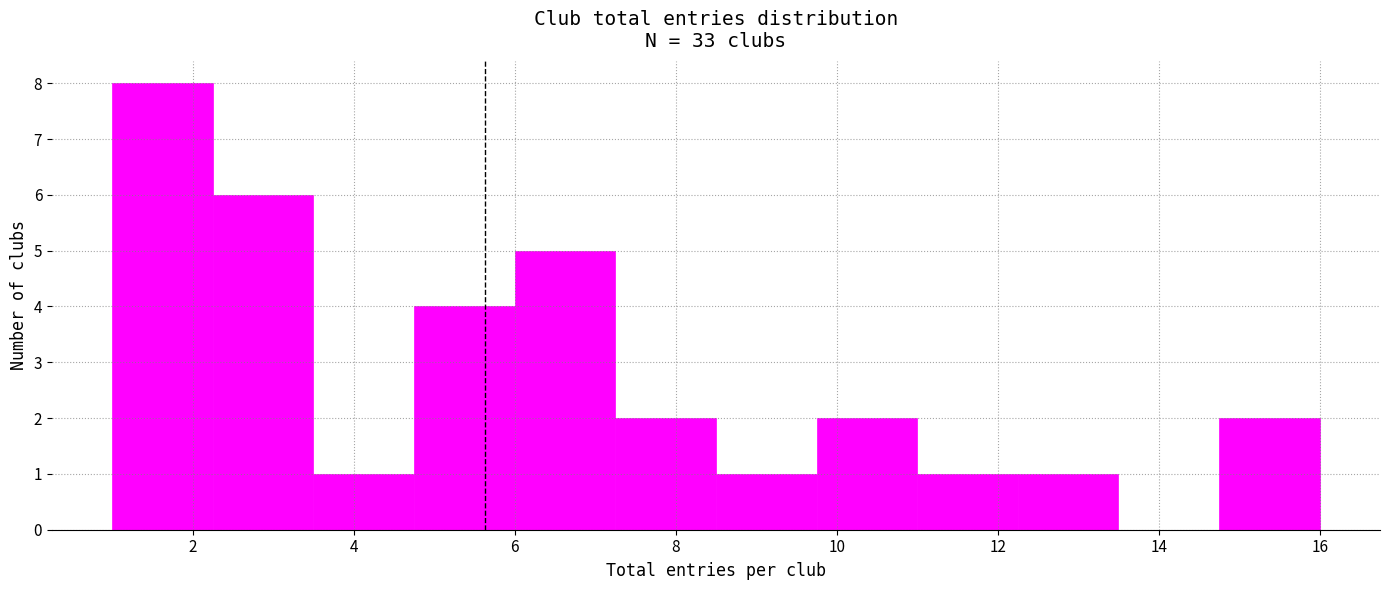

Reading left to right, transcribe this chart: for each bar, give the range it covers on the x-axis and its height. Neither the bar edges nor the heights are printed on the chart, so give them approximately, as read against the axes.

1.00 to 2.25: 8
2.25 to 3.50: 6
3.50 to 4.75: 1
4.75 to 6.00: 4
6.00 to 7.25: 5
7.25 to 8.50: 2
8.50 to 9.75: 1
9.75 to 11.00: 2
11.00 to 12.25: 1
12.25 to 13.50: 1
13.50 to 14.75: 0
14.75 to 16.00: 2